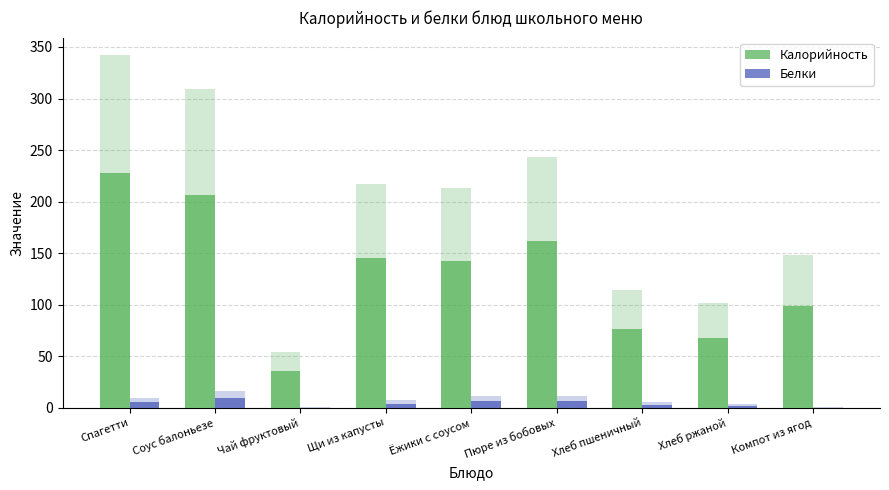

Where does the Калорийность series first go above 142?

Спагетти